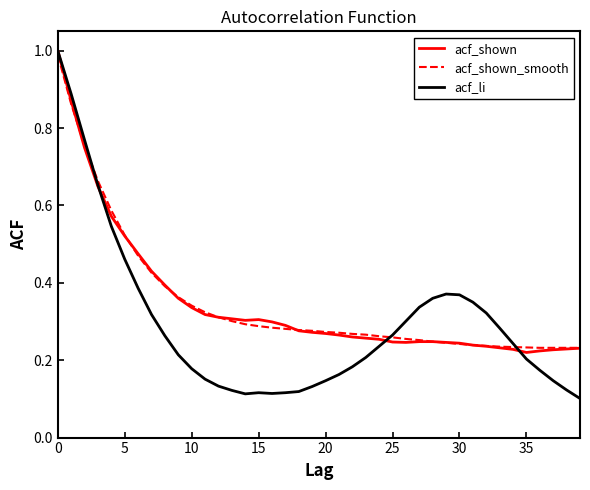

Which series has the largest range (max minus min)?

acf_li